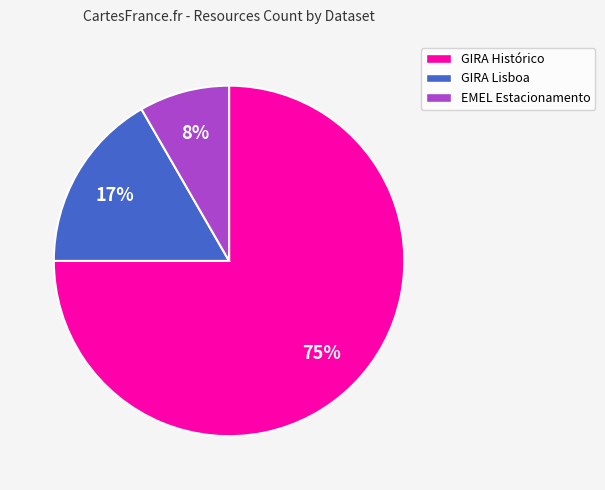

To the nearest percent, what portion does GIRA Histórico represent?

75%